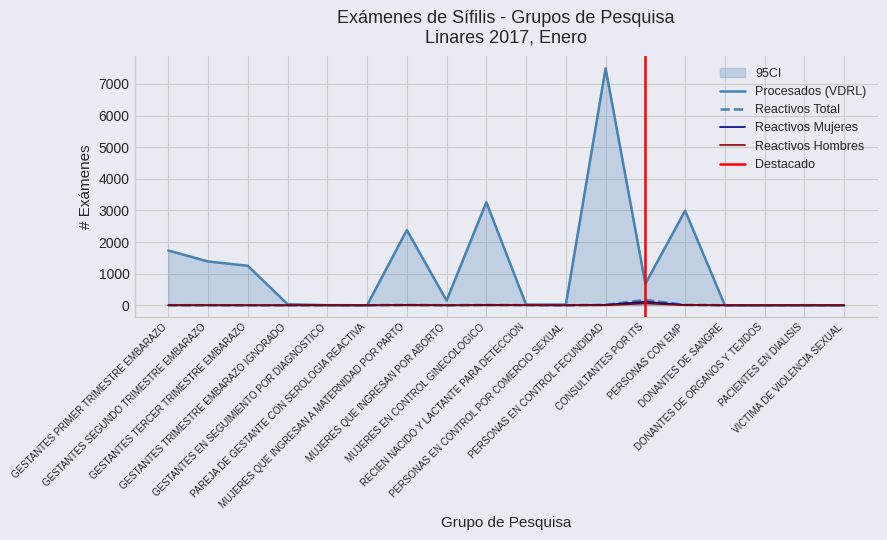

What is the highest value of the Reactivos Total series?

171